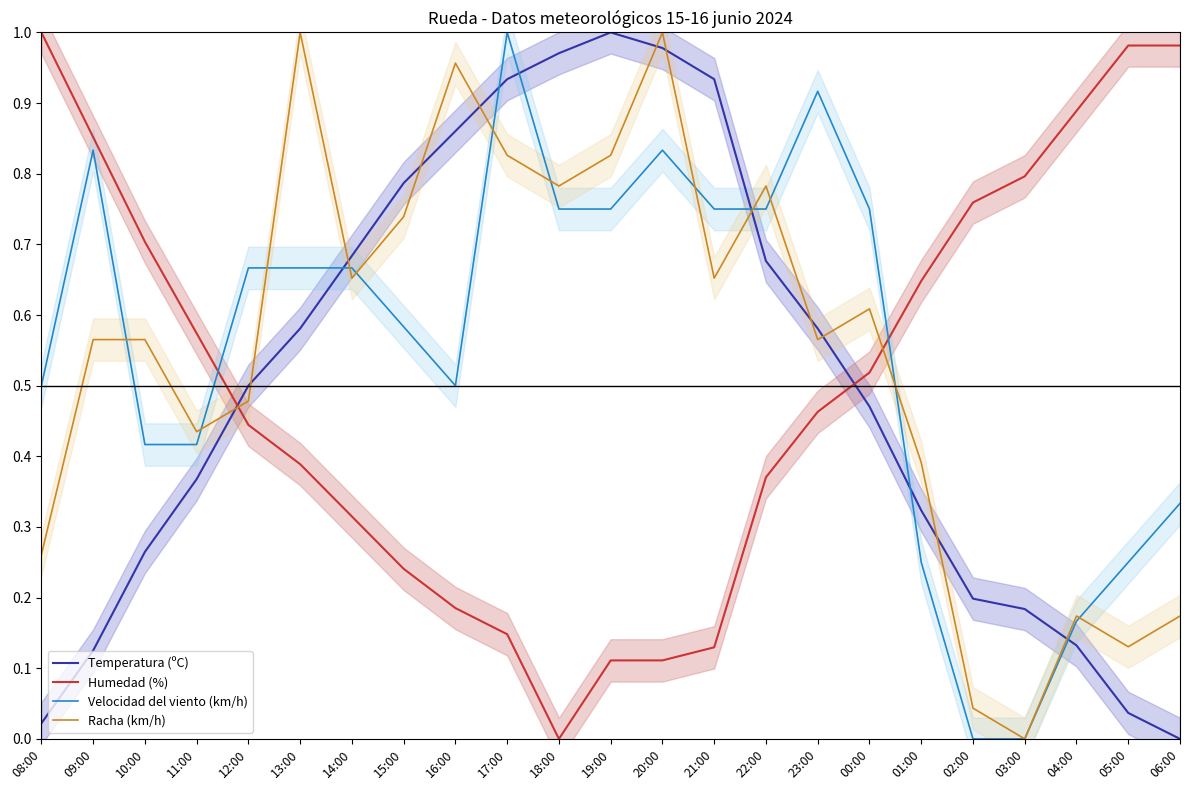

How many values in the Velocidad del viento (km/h) series exceed 0?

21